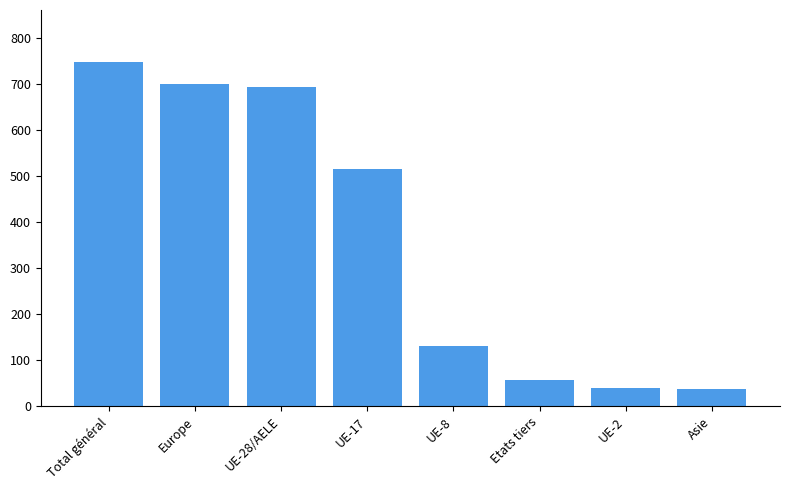

At which label does the data first exceed 516?

Total général